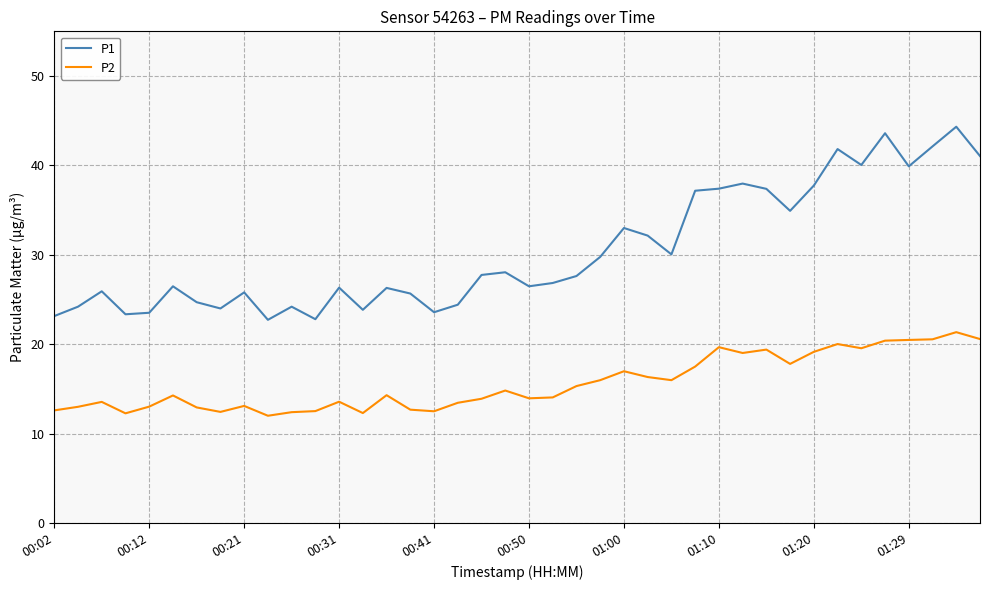

True or false: P1 and P2 cross at least once.

False